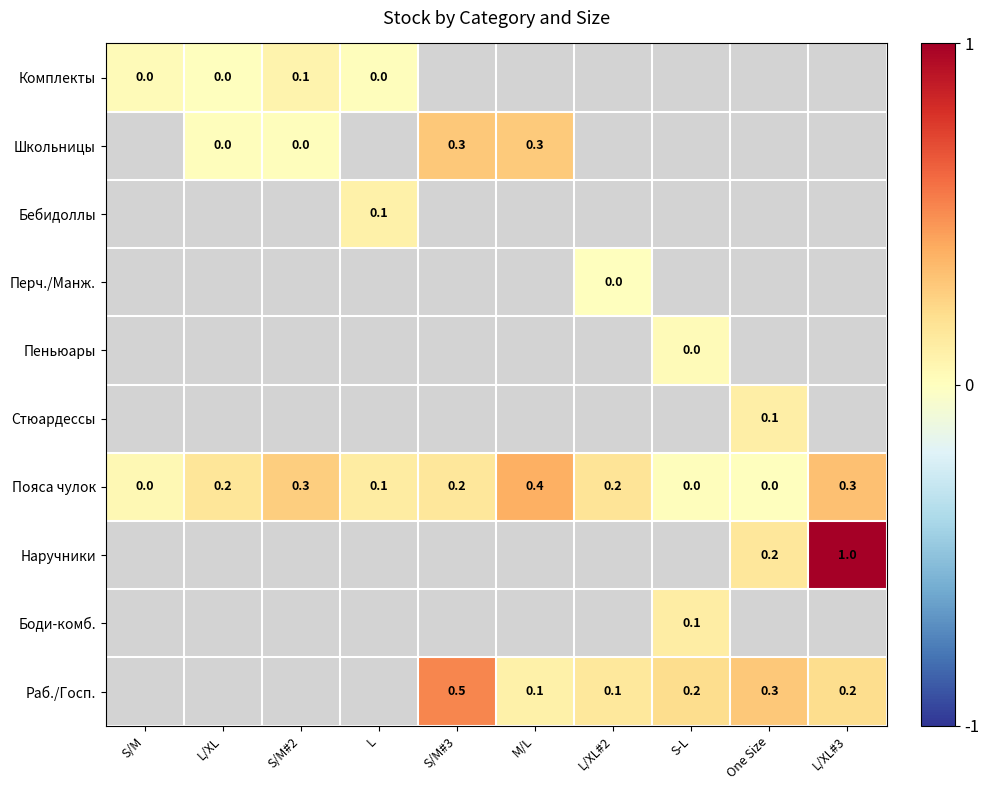

Between S-L and L/XL#3, which is larger?

S-L